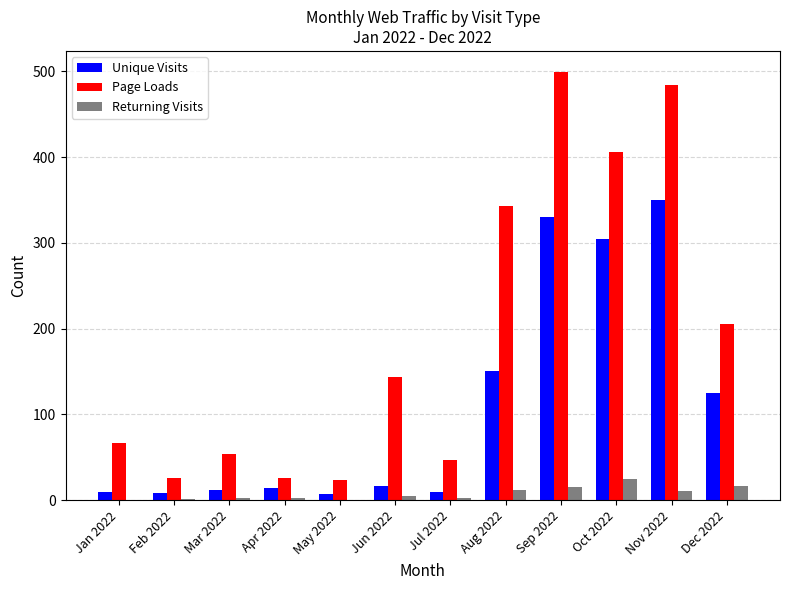

What is the difference between the Page Loads values at Aug 2022 and Oct 2022?

63